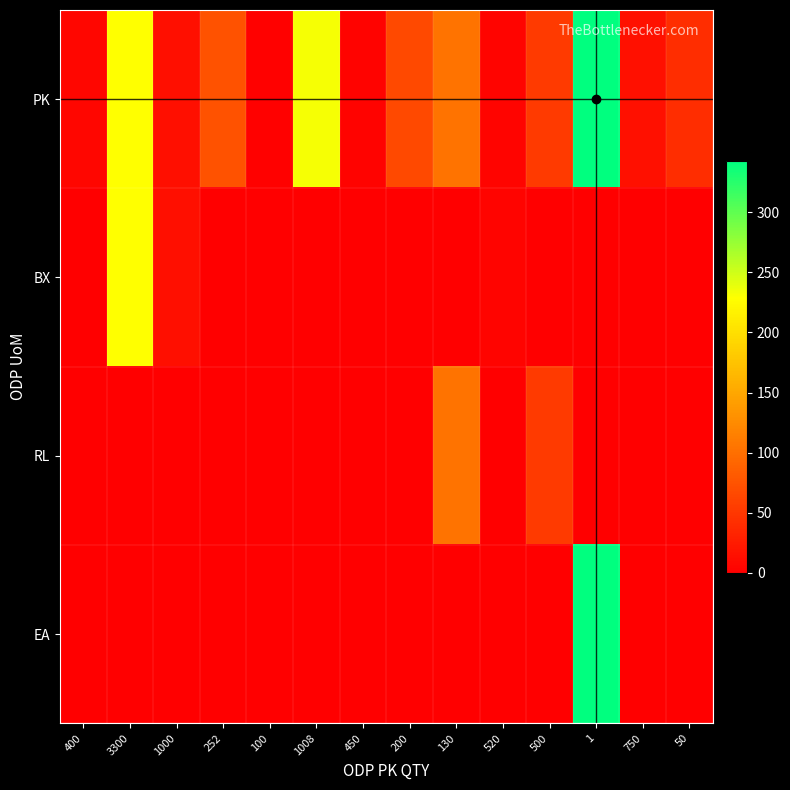

At 200, list the series in order from smallest to largest.

BX, RL, EA, PK